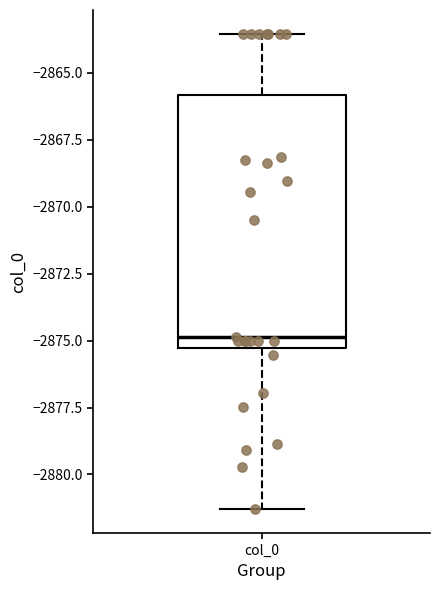

Transcribe this box plot: give where the median line is, the range the box spans, and where the two whiskers end, as read against the y-axis. The values are not printed on the chart, so give them approximately, as read against the axis.

median -2875.0, box -2875.5 to -2866.0, whiskers -2881.5 to -2863.5